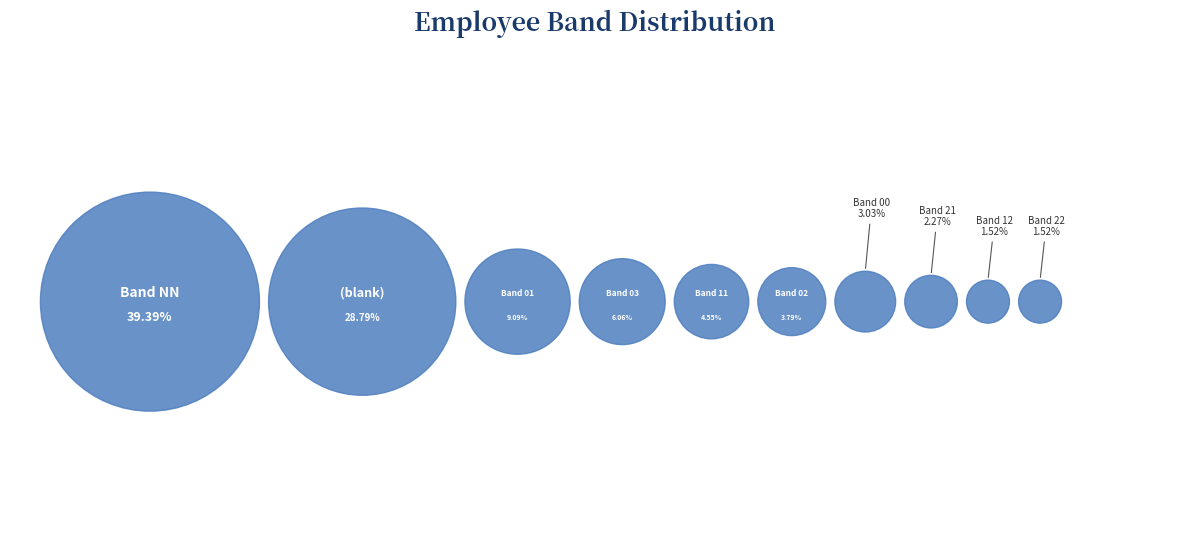

To the nearest percent, what is the average slice percentage?

10%